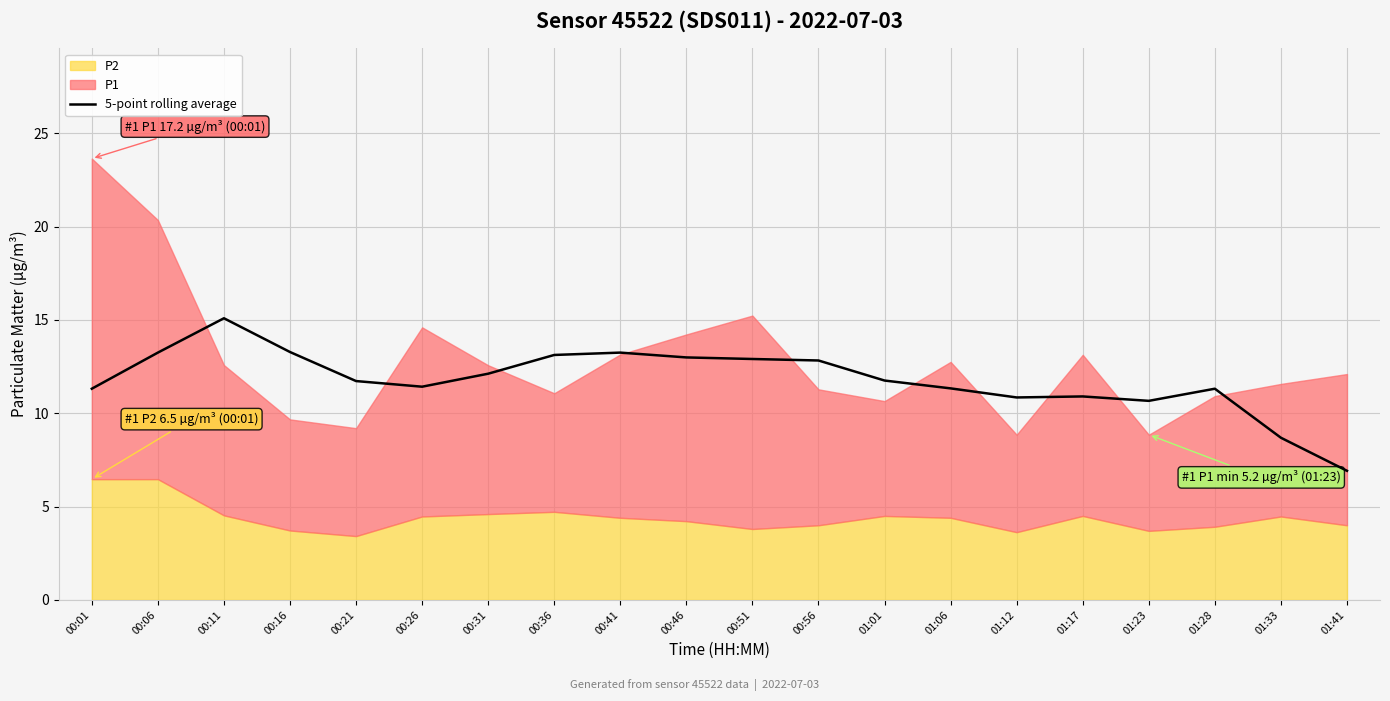

How many values exceed 11?

15